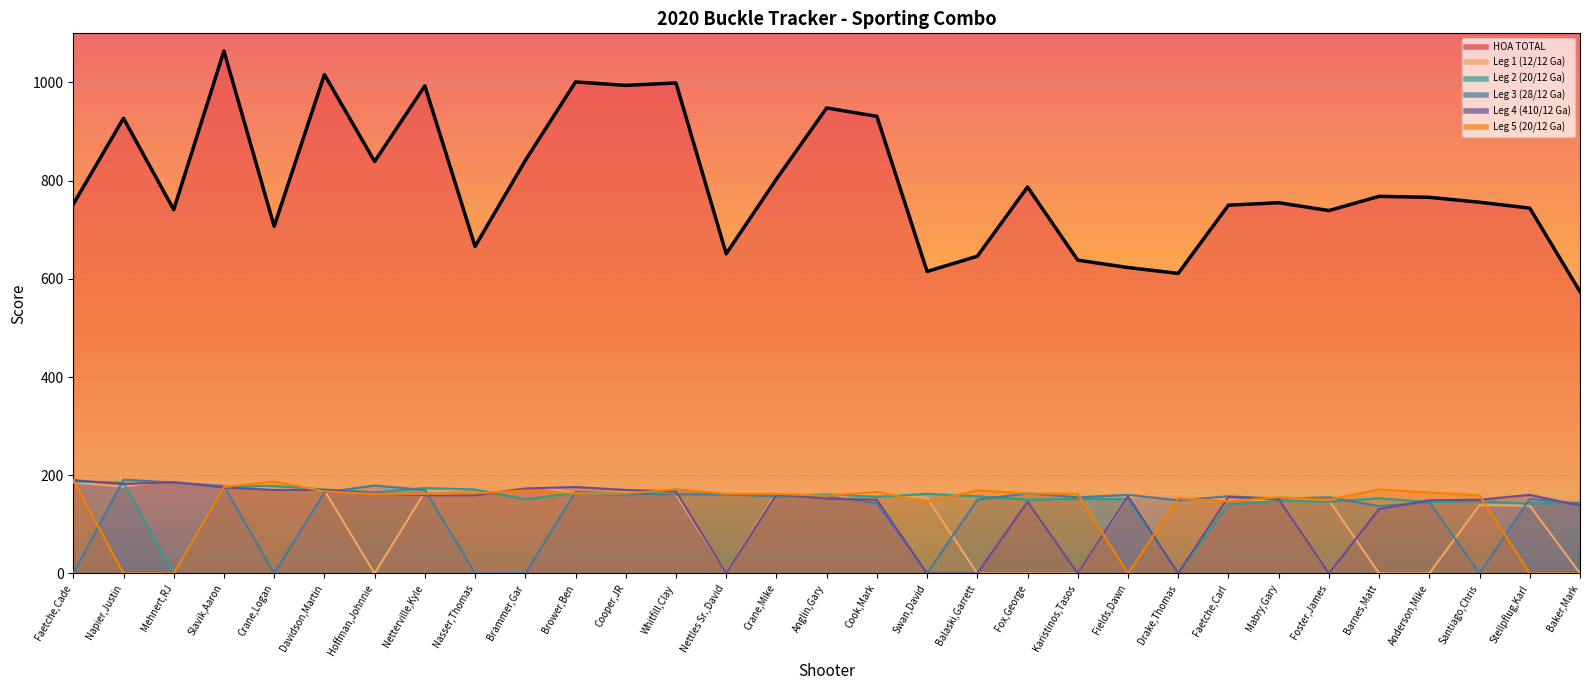

At Swan,David, list the series in order from smallest to largest.

Leg 3 (28/12 Ga), Leg 4 (410/12 Ga), Leg 5 (20/12 Ga), Leg 1 (12/12 Ga), Leg 2 (20/12 Ga), HOA TOTAL